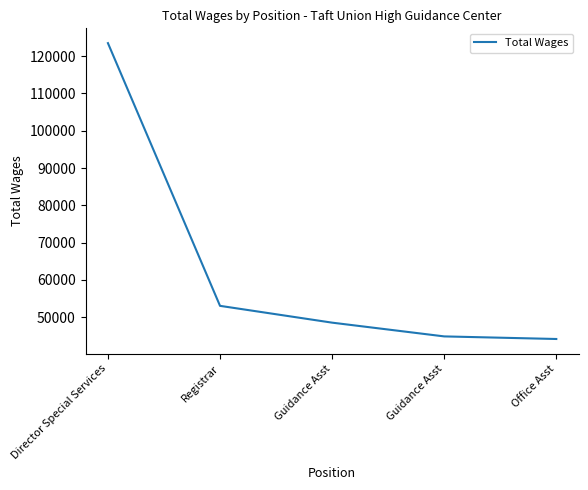

Between Office Asst and Registrar, which is larger?

Registrar